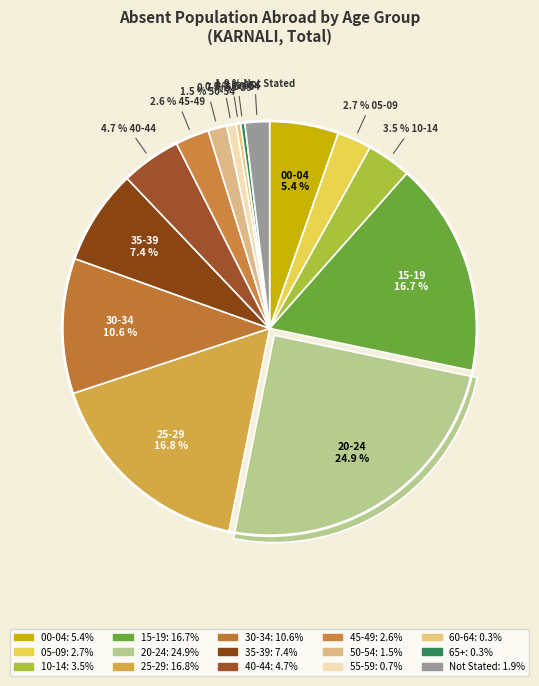

How much of the chart is everything except 05-09?

97.3%